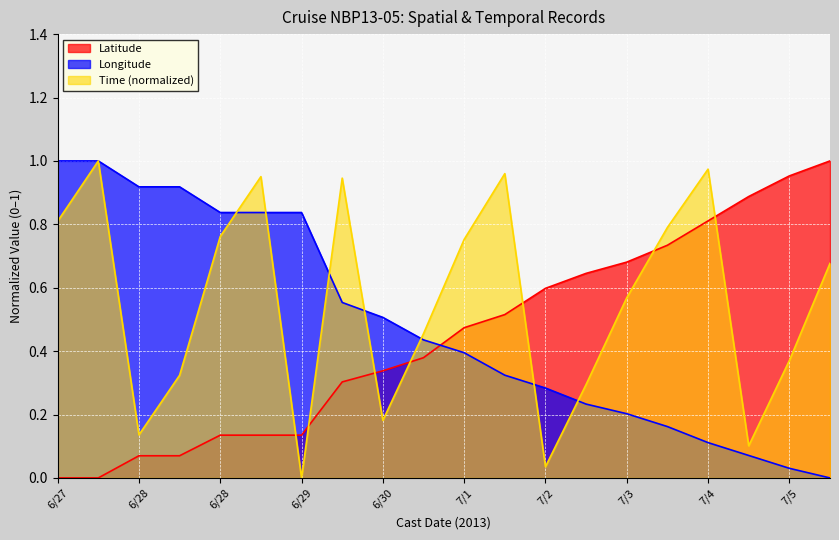

What is the approximate value of Longitude at 7/4?

0.1